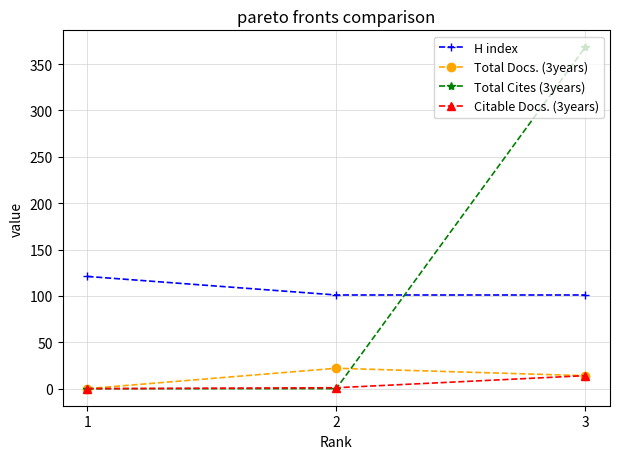

Is the value of Total Cites (3years) at 1 greater than the value of H index at 1?

No